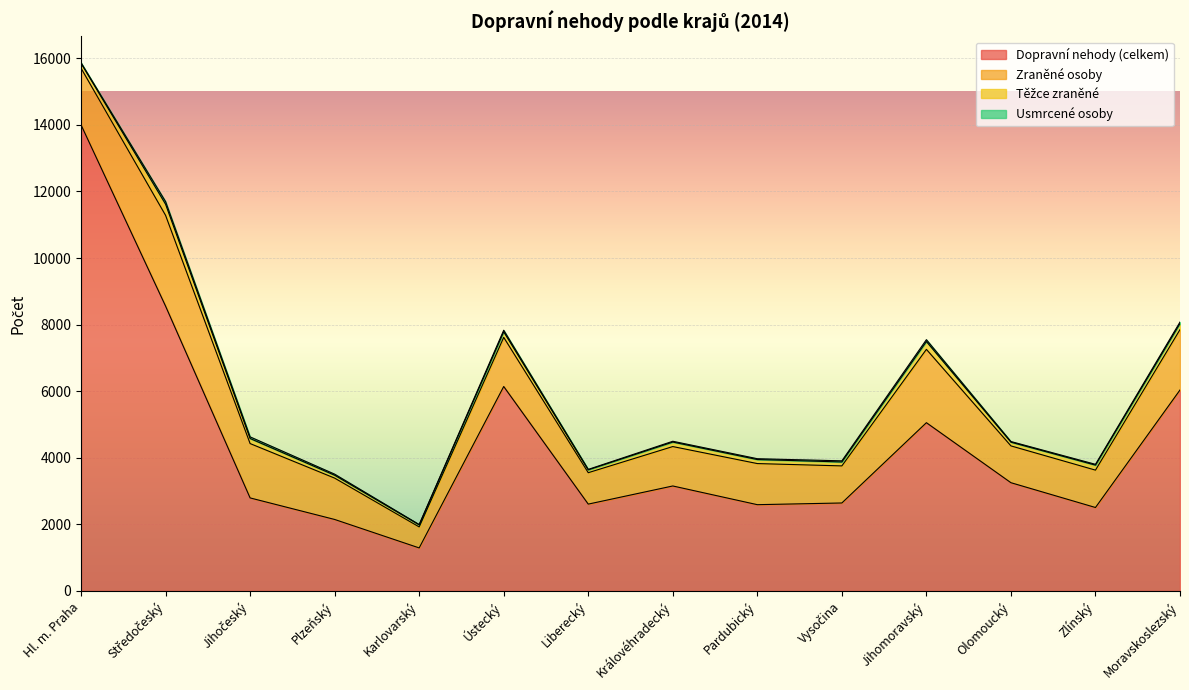

What is the label of the 7th point from the right?

Královéhradecký